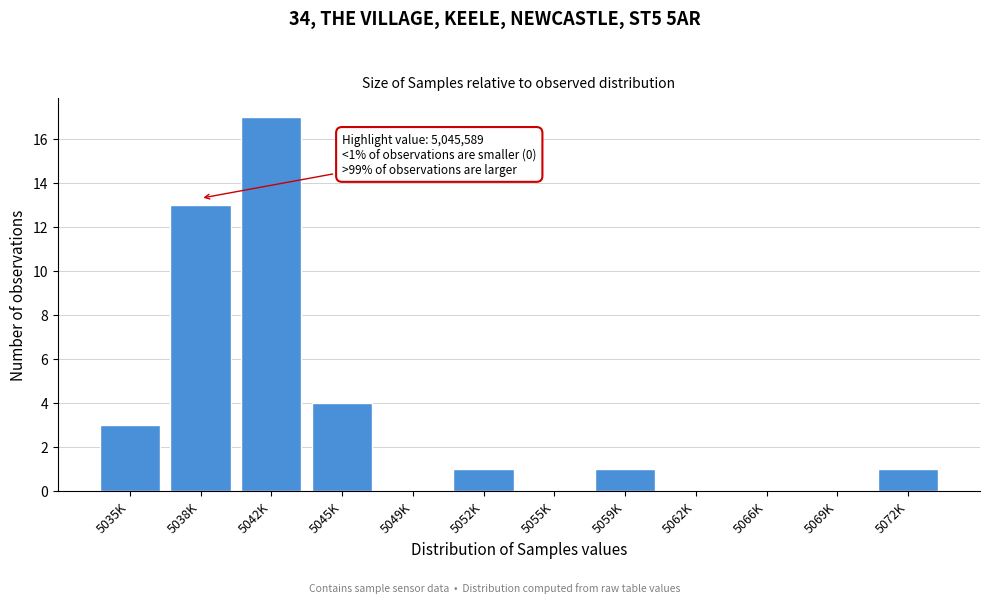

Reading left to right, list all the values displayed in this chart.

5035K=3	5038K=13	5042K=17	5045K=4	5049K=0	5052K=1	5055K=0	5059K=1	5062K=0	5066K=0	5069K=0	5072K=1